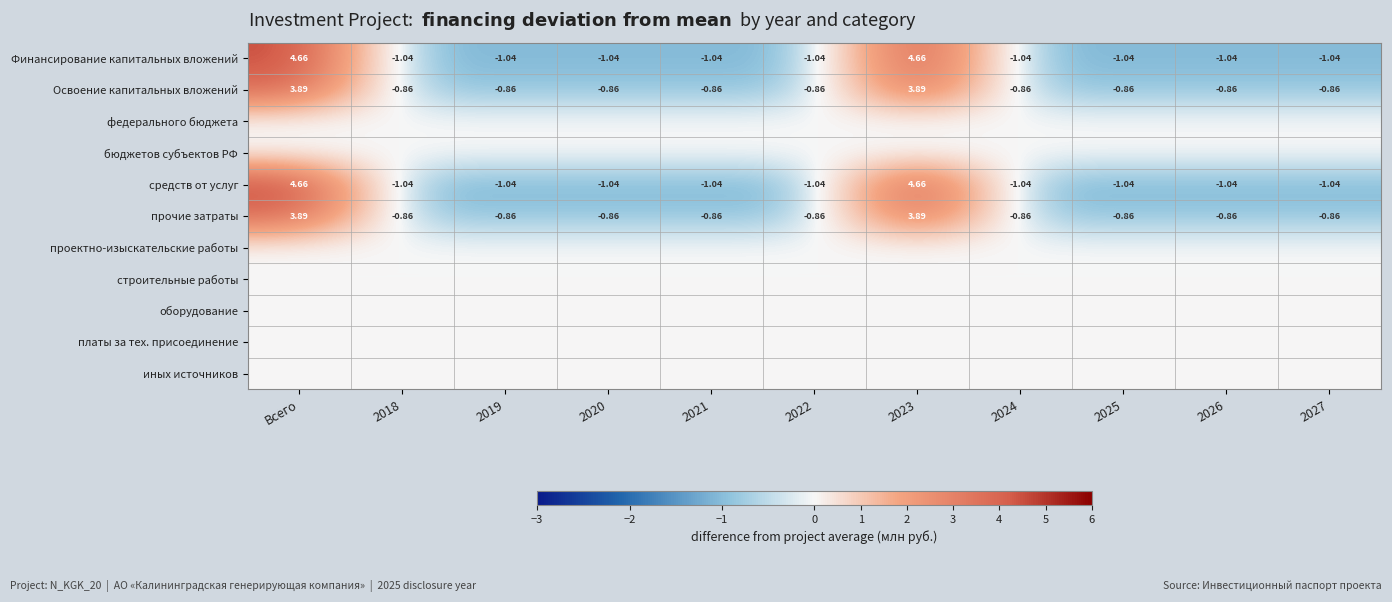

At how many categories does at least one series exceed 0?

2